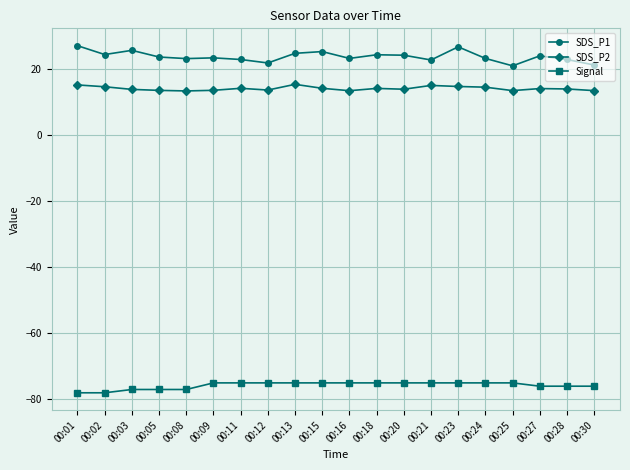

What are all the series names shown in the legend?

SDS_P1, SDS_P2, Signal